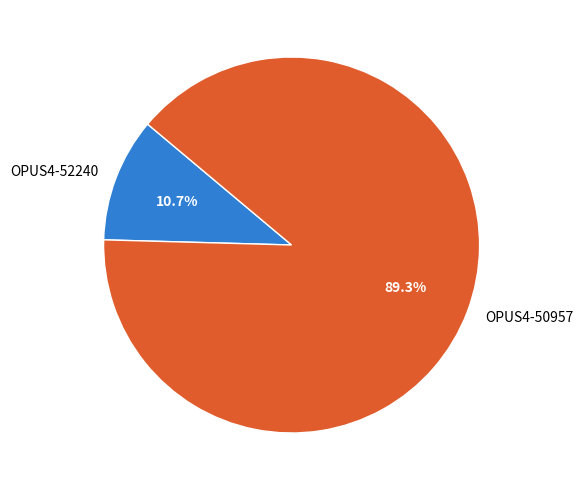

What percentage is the OPUS4-52240 slice, to the nearest percent?

11%